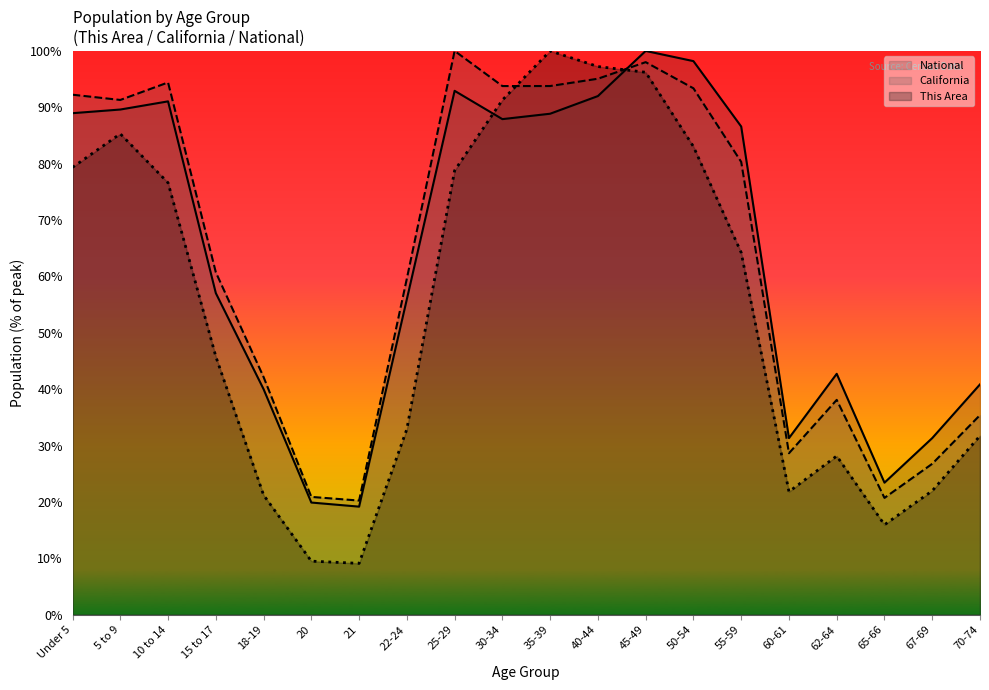

What is the difference between the highest and lowest values at 21?

11.1